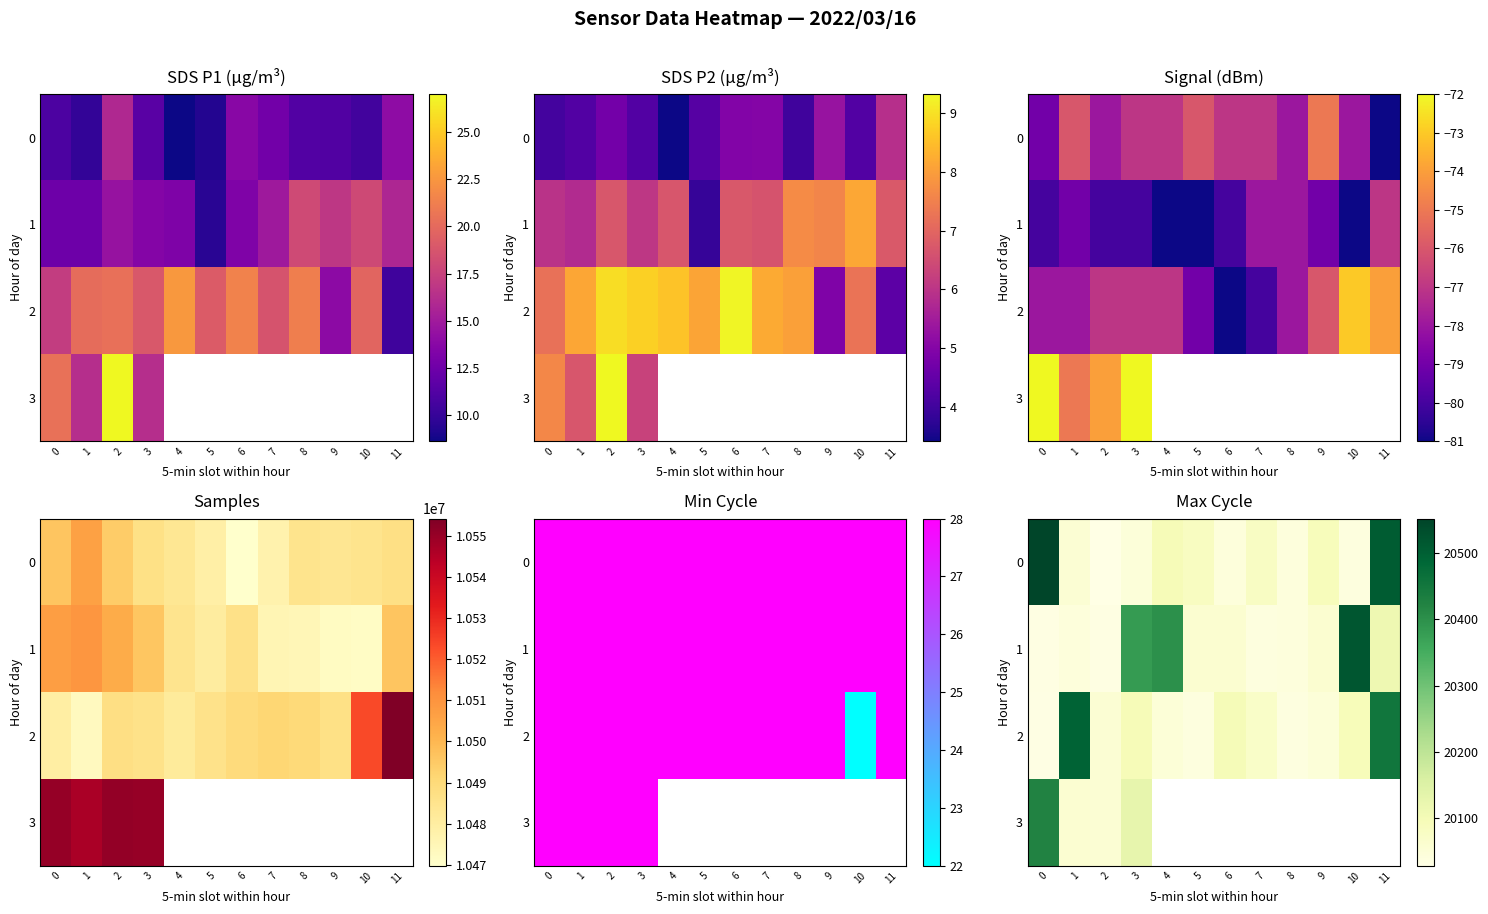

At 7, list the series in order from smallest to largest.

1, 2, 0, 3